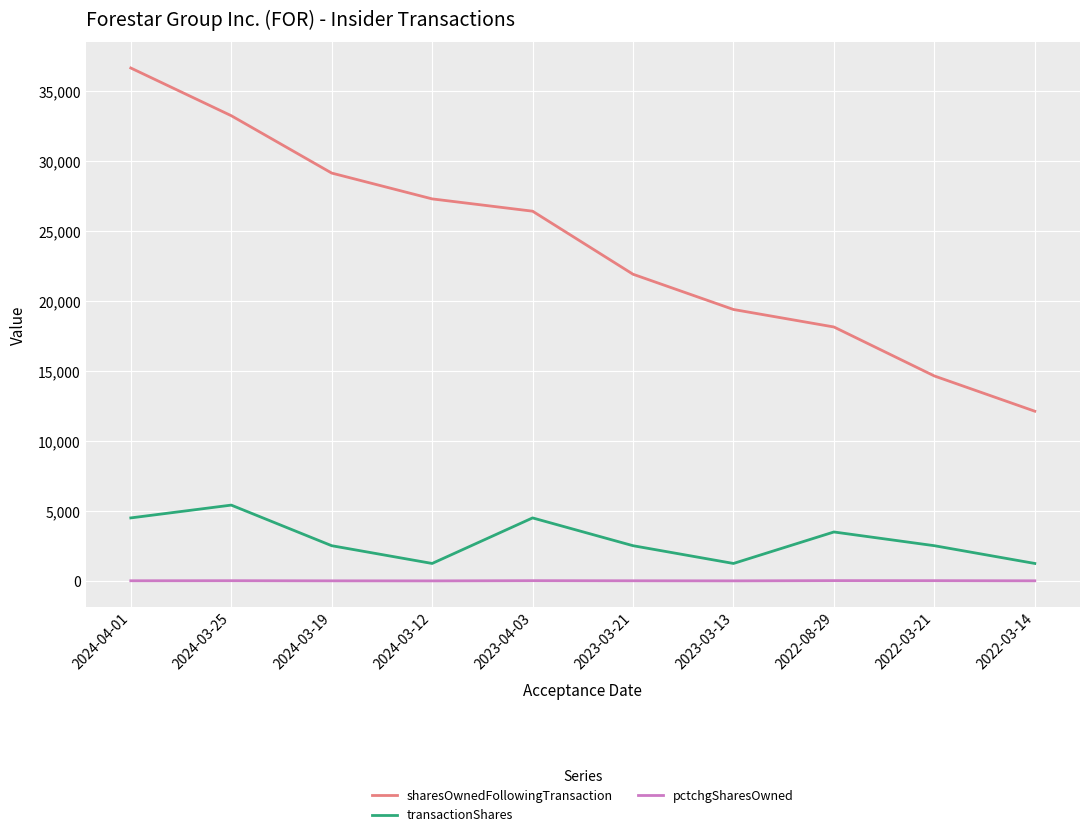

Which series has the largest total across all categories?

sharesOwnedFollowingTransaction